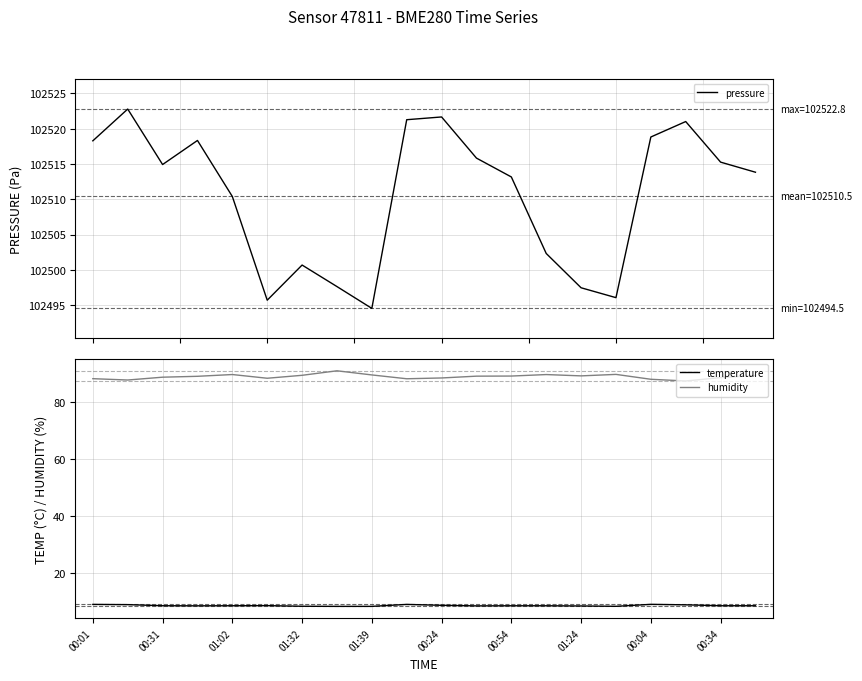

True or false: humidity has a value of 87.8 at 00:04.

True